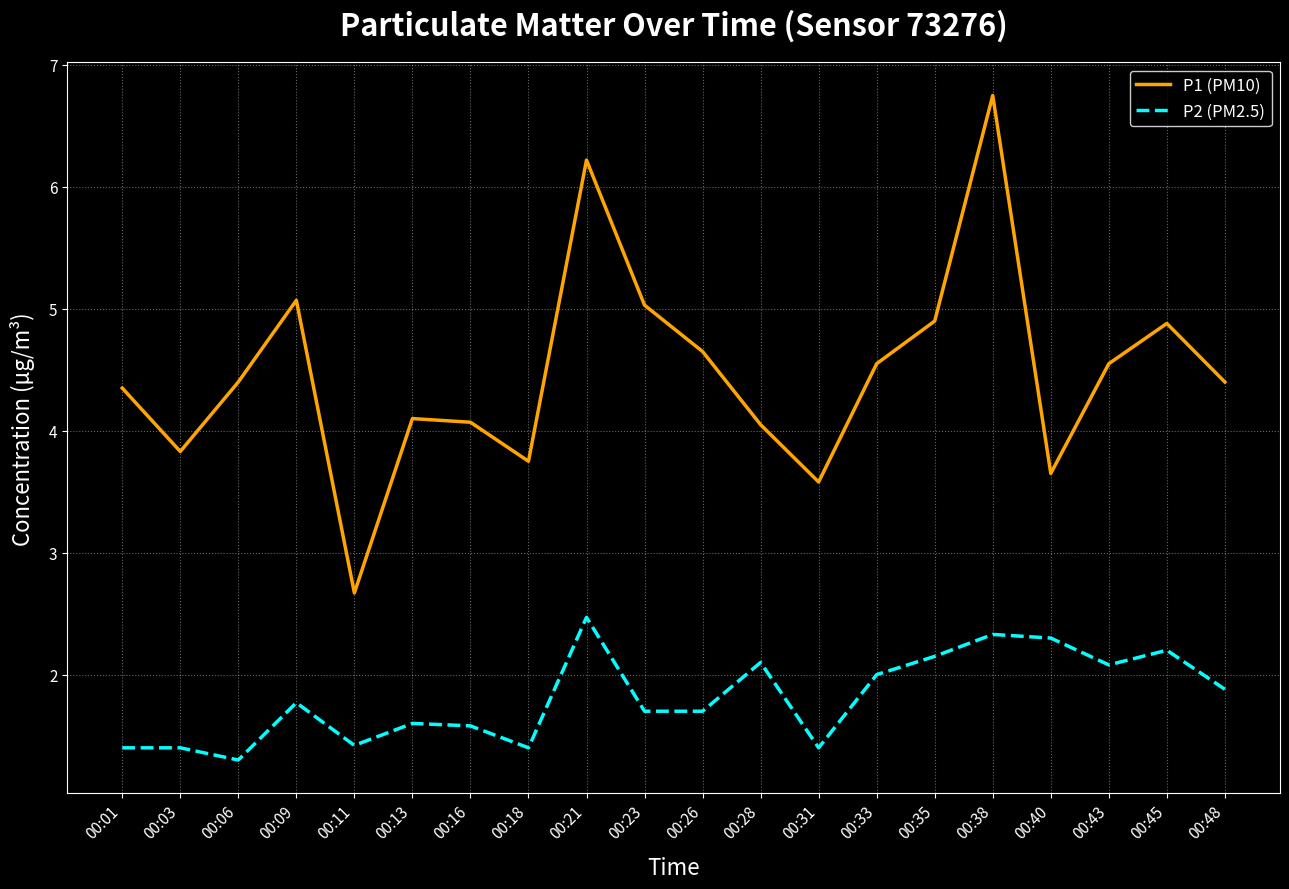

What is the greatest value displayed?

6.8